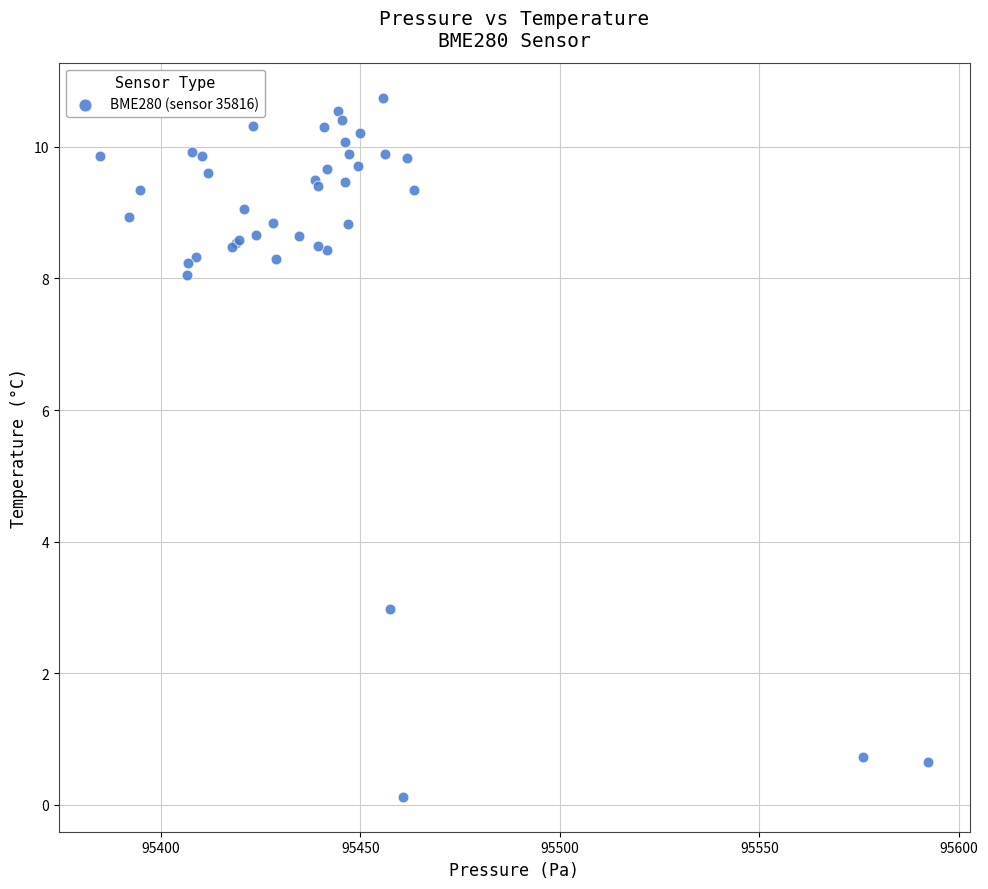

What Y value in the scatter plot is closest to 5?

3.0